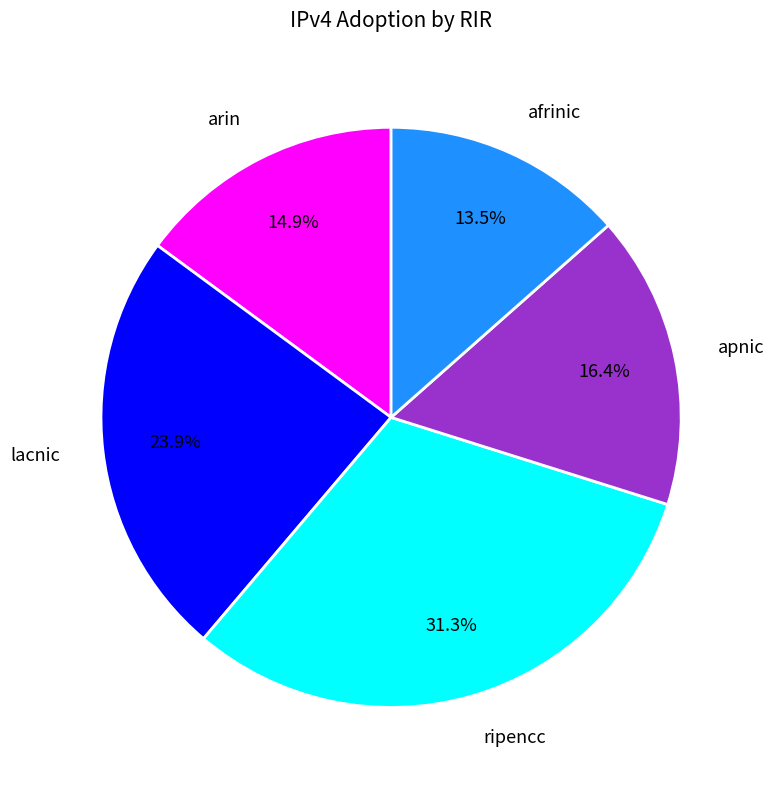

Which slice is the largest?

ripencc